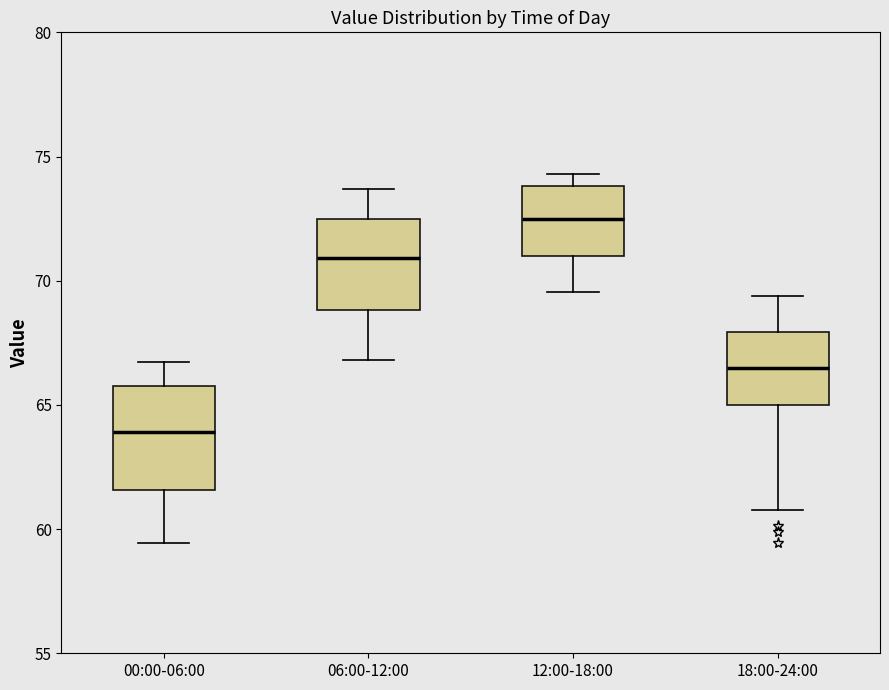

Which box's median line is the highest?

12:00-18:00